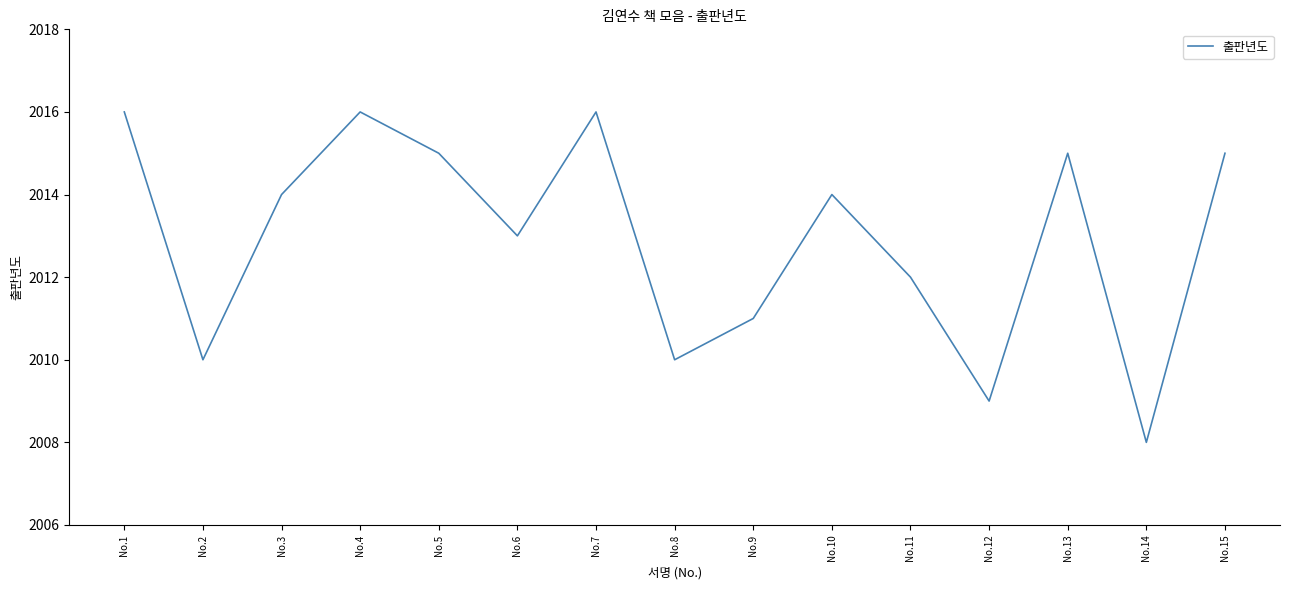

The value at No.2 is 2010. True or false?

True